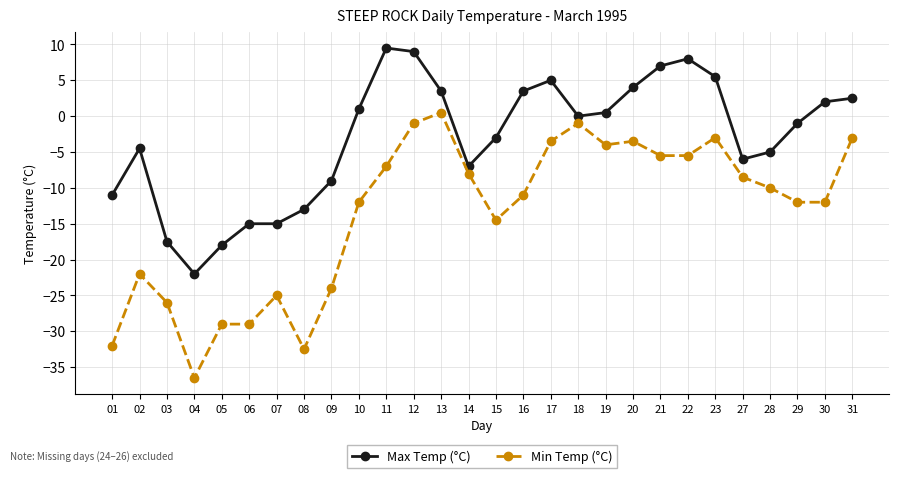

True or false: Max Temp (°C) and Min Temp (°C) intersect in this chart.

False